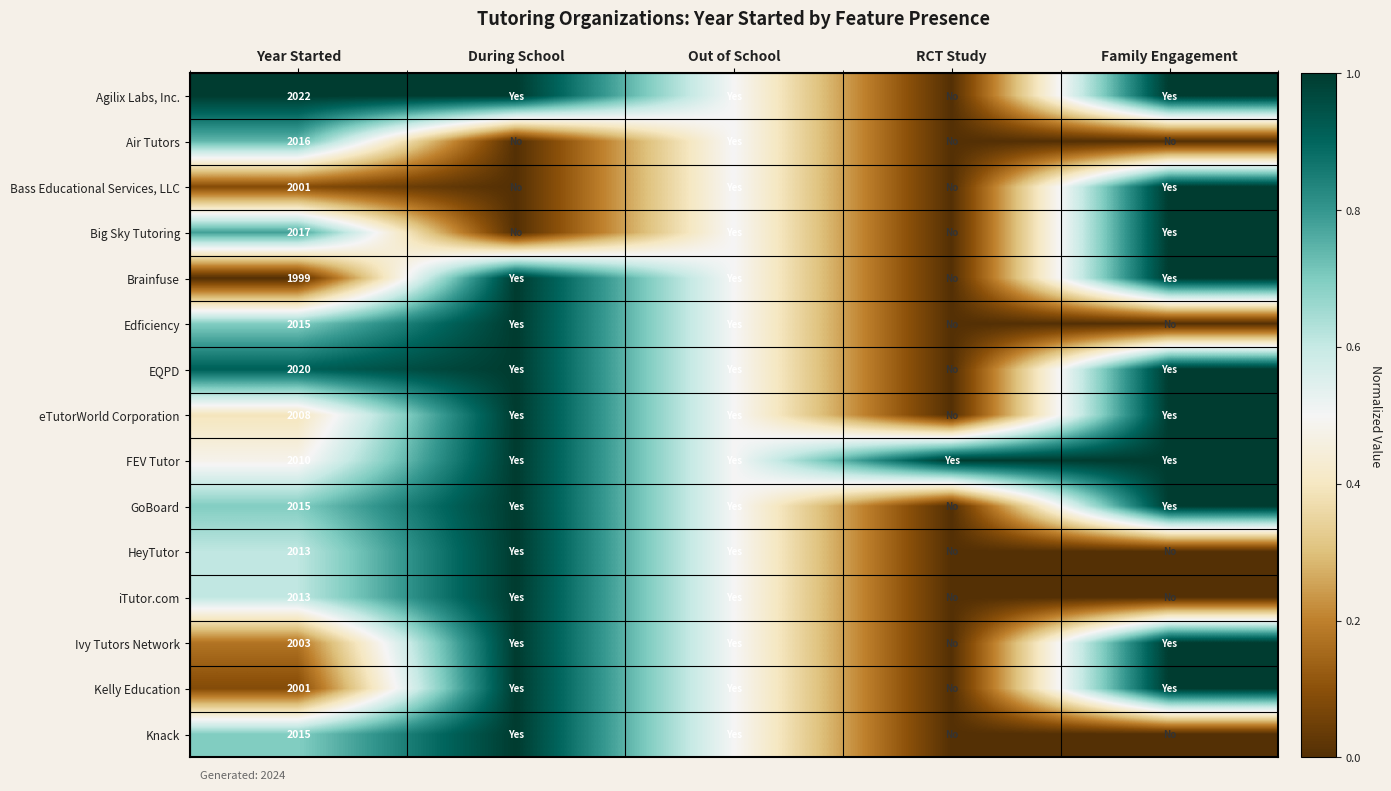

What is the spread (max minus min) of values at Year Started?

23.0